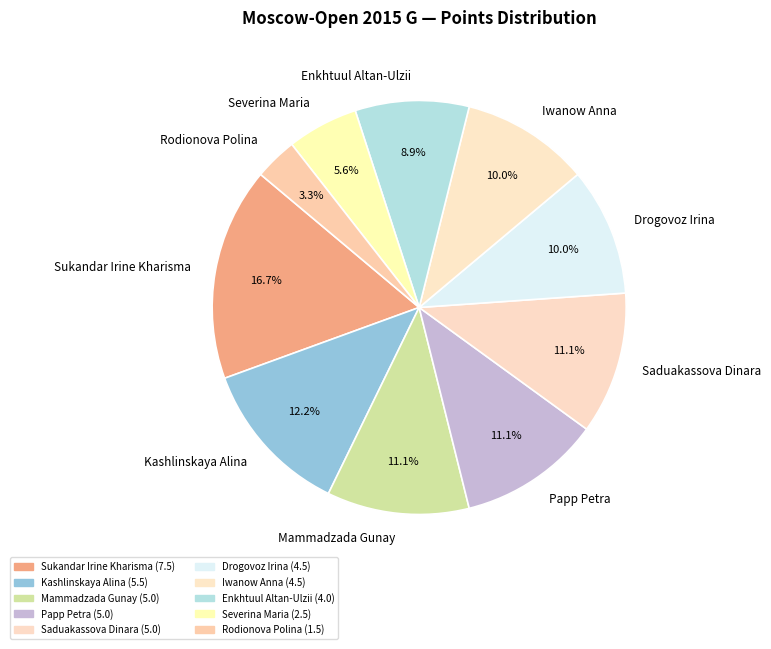

Which has a higher value, Saduakassova Dinara or Enkhtuul Altan-Ulzii?

Saduakassova Dinara